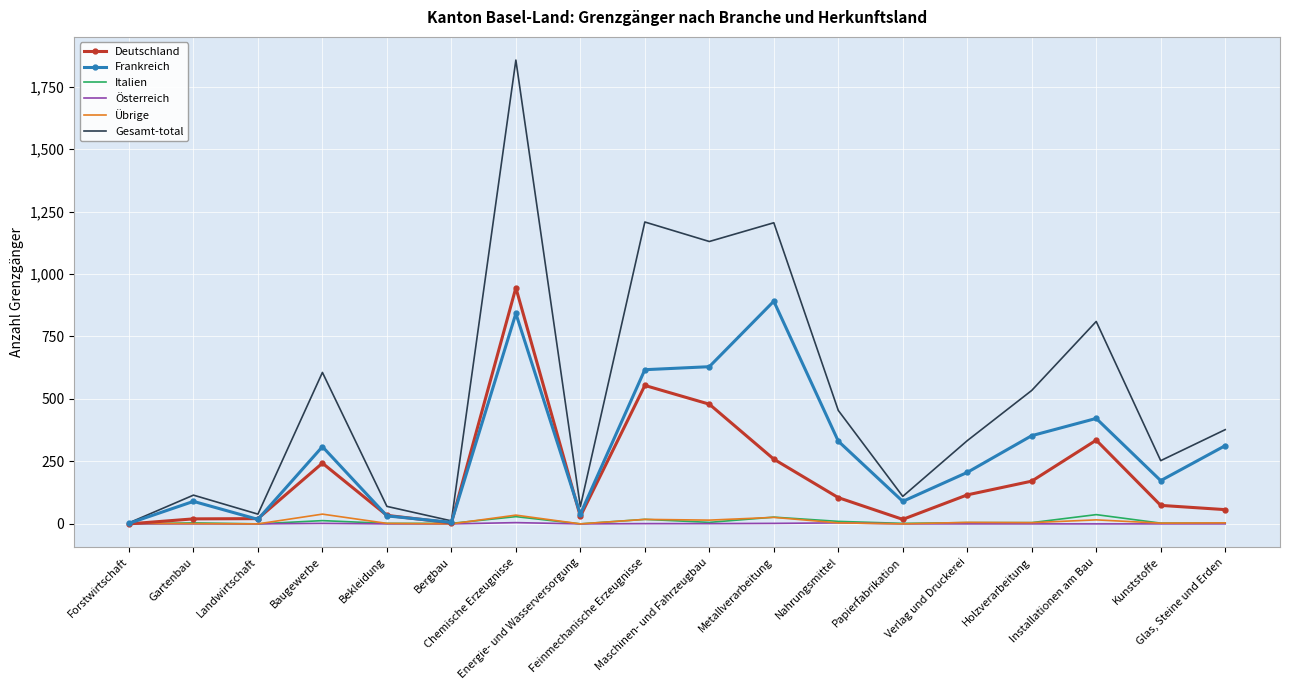

Which series has the widest spread of values?

Gesamt-total